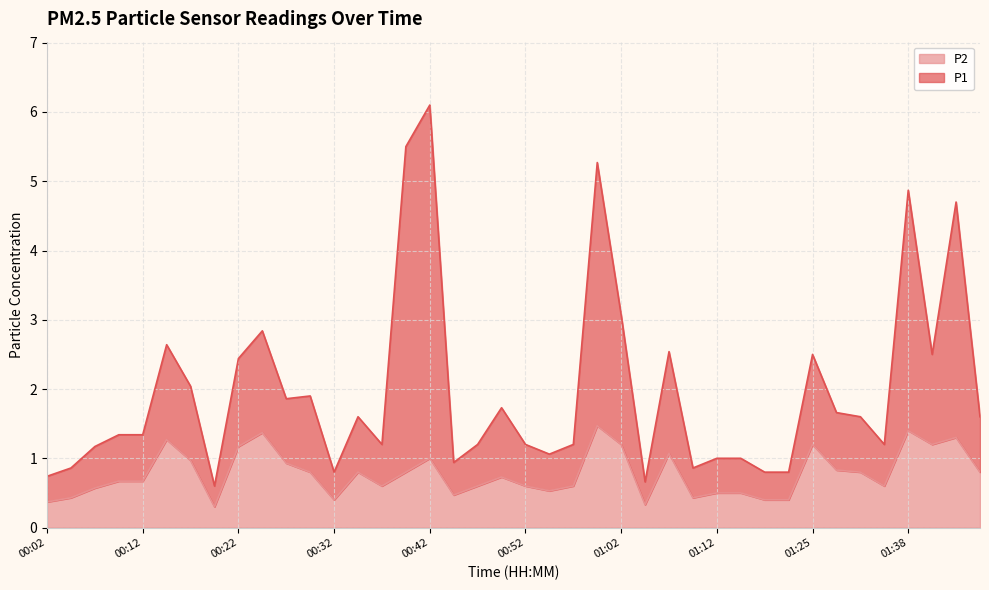

At which category is the sum across all series the highest?

00:42